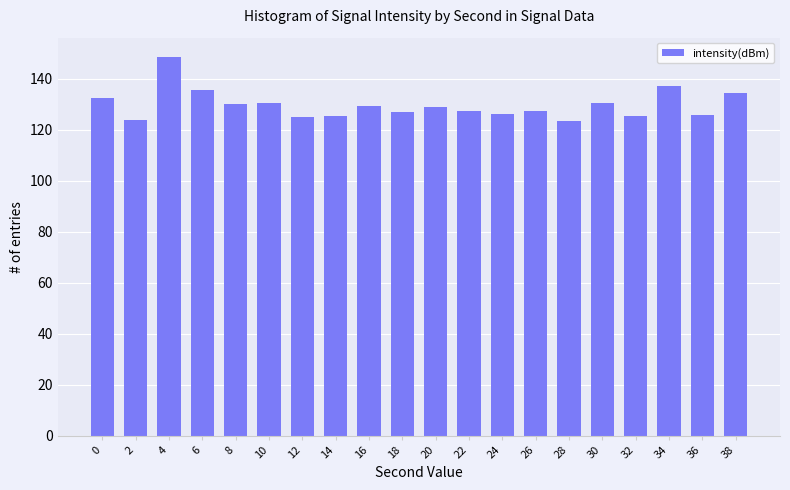

What is the ratio of the value at 2 to the value at 26?

1.0